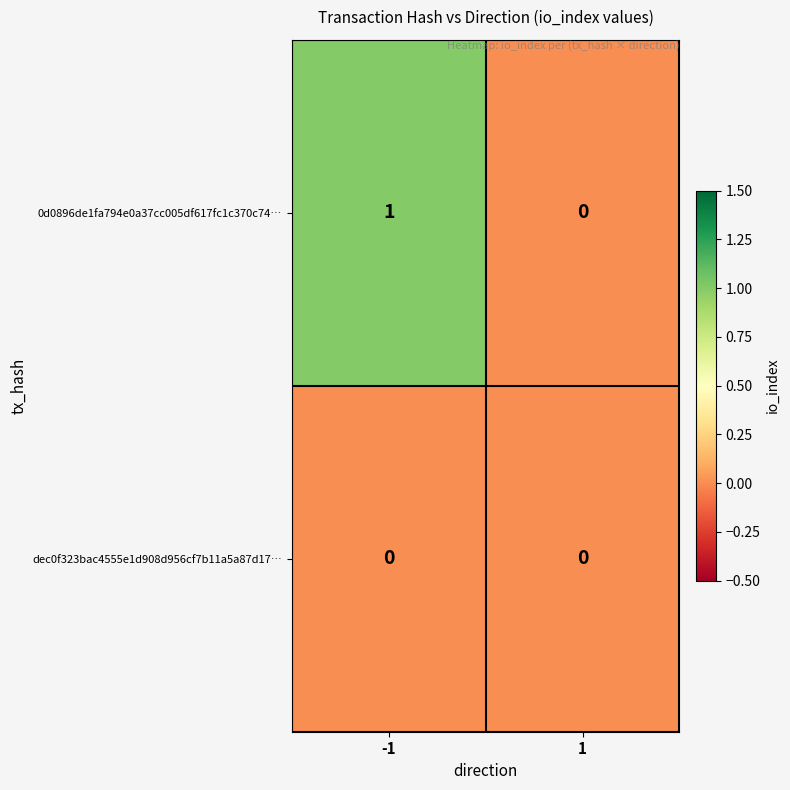

What is the greatest value displayed?

1